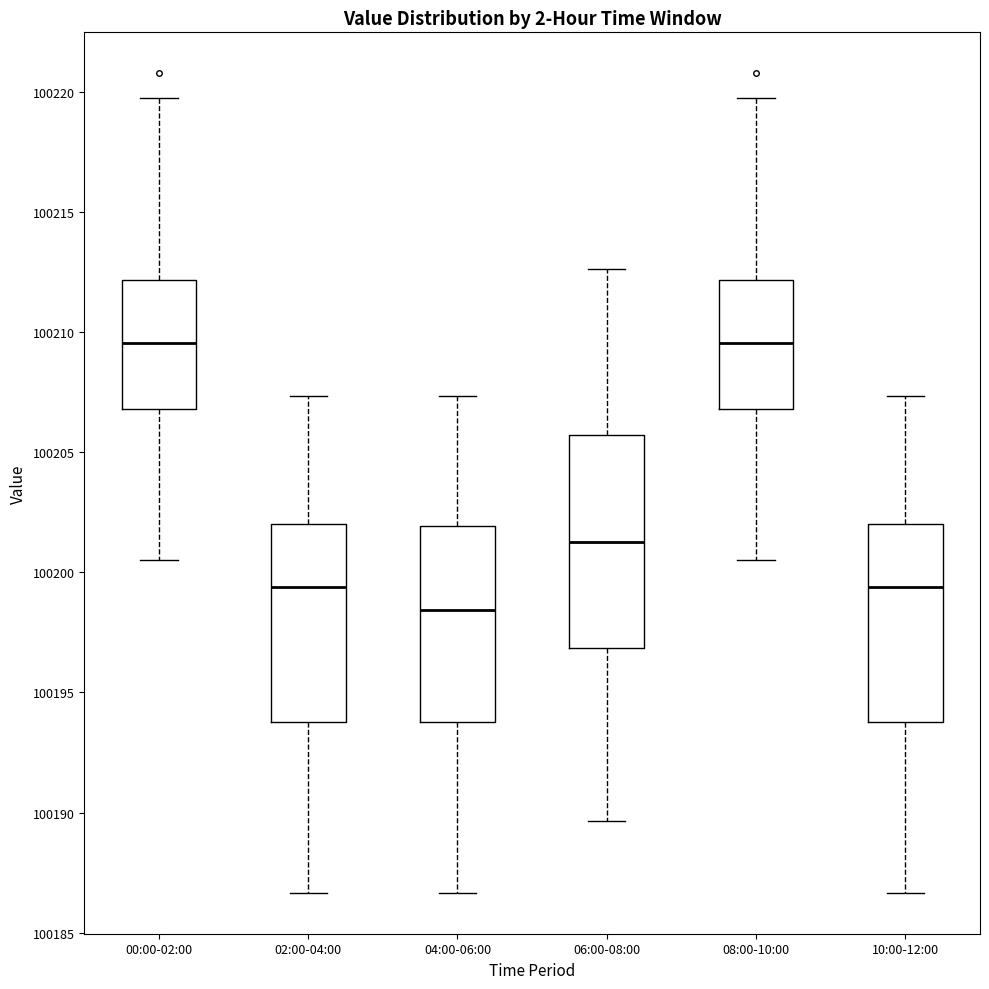

Reading left to right, transcribe this box plot: for each box, give where its median line is, the range the box spans, and where its two whiskers end, as read against the y-axis. The values are not printed on the chart, so give them approximately, as read against the axis.

00:00-02:00: median 100209.5, box 100207.0 to 100212.0, whiskers 100200.5 to 100220.0
02:00-04:00: median 100199.5, box 100194.0 to 100202.0, whiskers 100186.5 to 100207.5
04:00-06:00: median 100198.5, box 100194.0 to 100202.0, whiskers 100186.5 to 100207.5
06:00-08:00: median 100201.5, box 100197.0 to 100205.5, whiskers 100189.5 to 100212.5
08:00-10:00: median 100209.5, box 100207.0 to 100212.0, whiskers 100200.5 to 100220.0
10:00-12:00: median 100199.5, box 100194.0 to 100202.0, whiskers 100186.5 to 100207.5